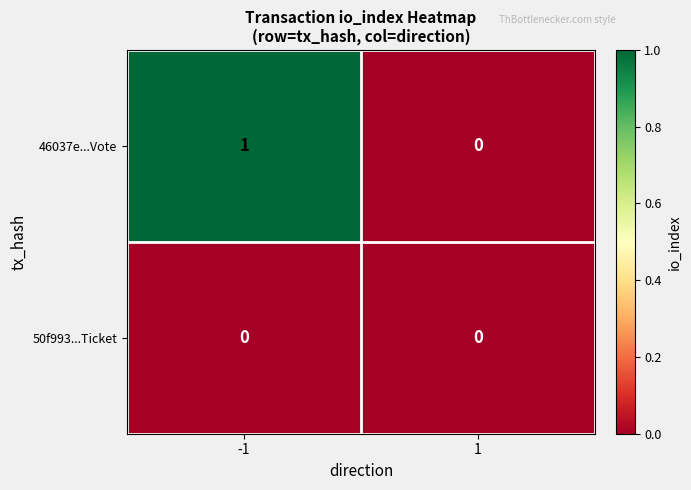

The 50f993...Ticket series shows 0 at -1. True or false?

True